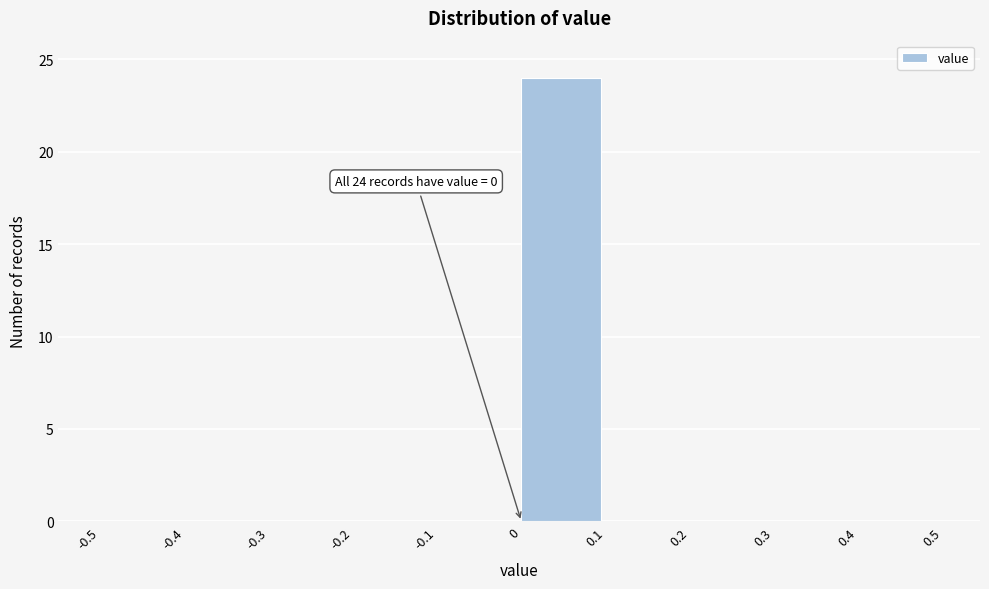

Over which range of the x-axis is the bar tallest?

0 to 0.1